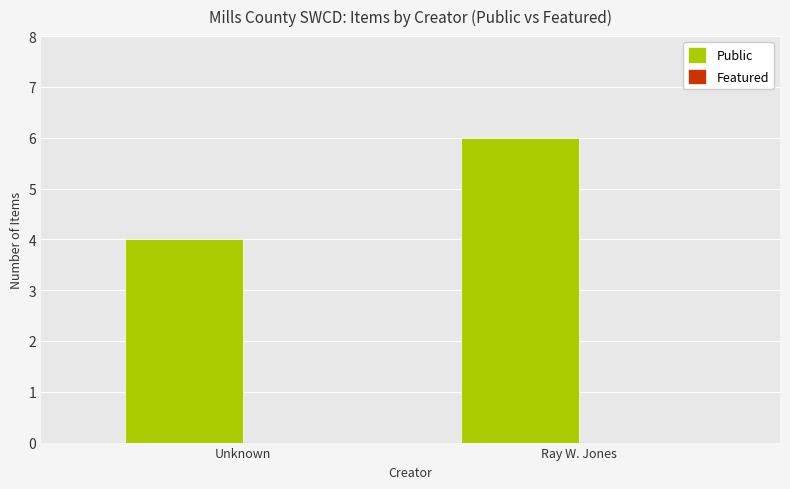

Reading left to right, what are all the values shown in this chart?

Unknown=4	Ray W. Jones=6